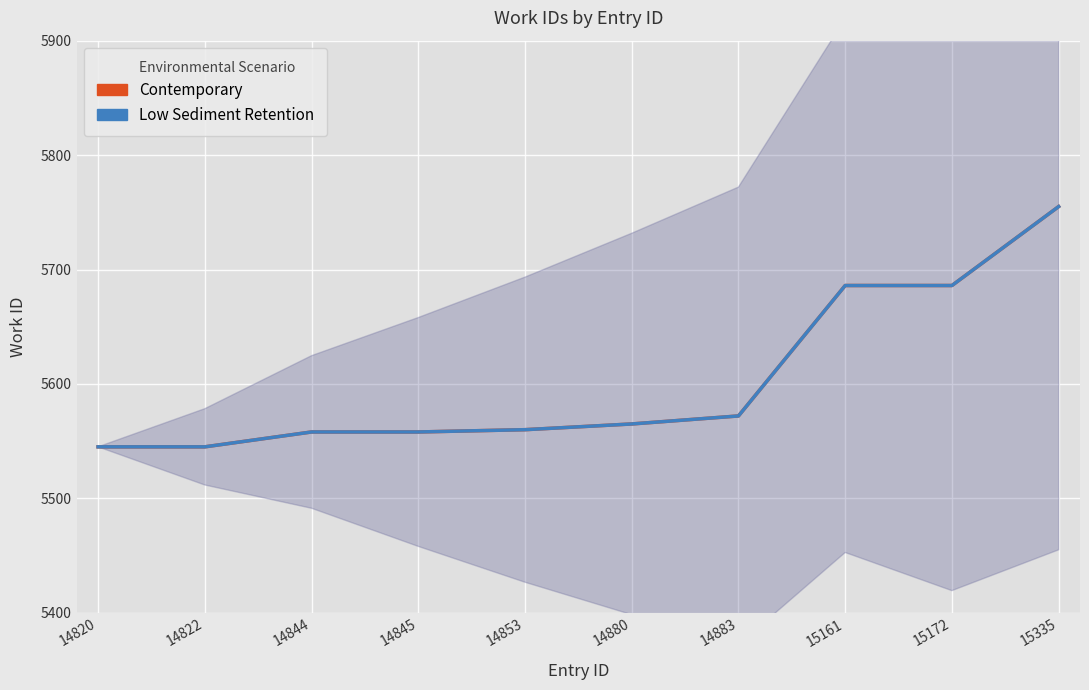

Reading left to right, list all the values displayed in this chart.

Contemporary: 14820=5545	14822=5545	14844=5558	14845=5558	14853=5560	14880=5565	14883=5572	15161=5686	15172=5686	15335=5755
Low Sediment Retention: 14820=5545	14822=5545	14844=5558	14845=5558	14853=5560	14880=5565	14883=5572	15161=5686	15172=5686	15335=5755